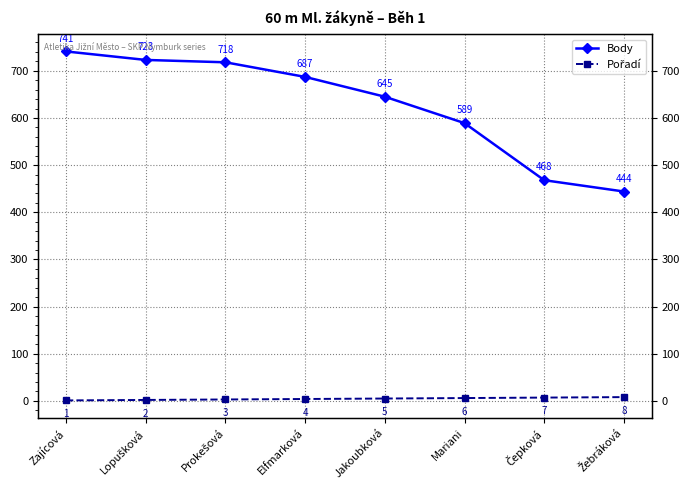

What are all the series names shown in the legend?

Body, Pořadí